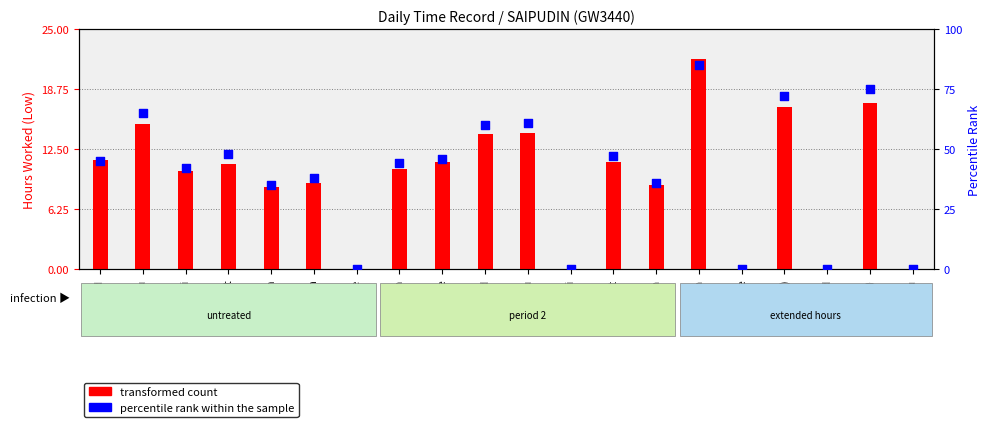

What is the total value across all series at 3-Mon?

46.9